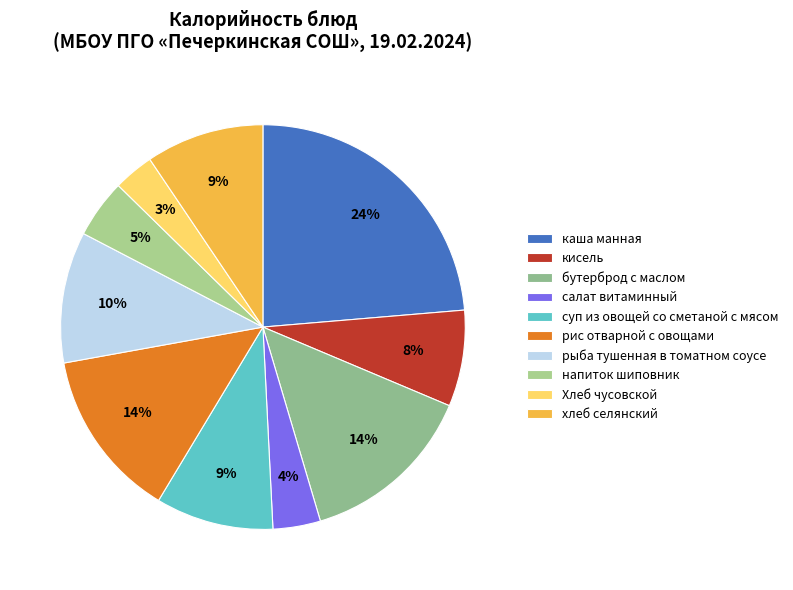

Which category has the smallest portion of the pie?

Хлеб чусовской